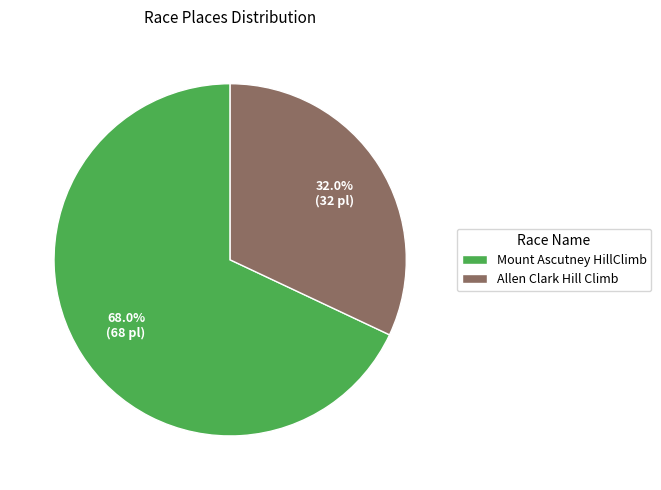

Combined, do Allen Clark Hill Climb and Mount Ascutney HillClimb account for over 50%?

Yes